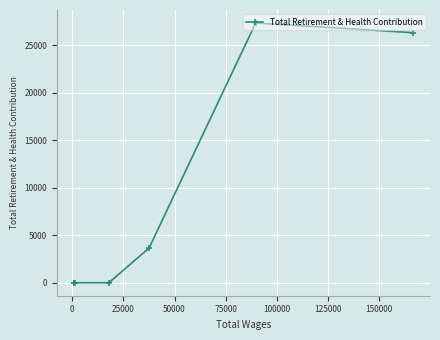

True or false: the data has more than 0 interior local peaks.

True